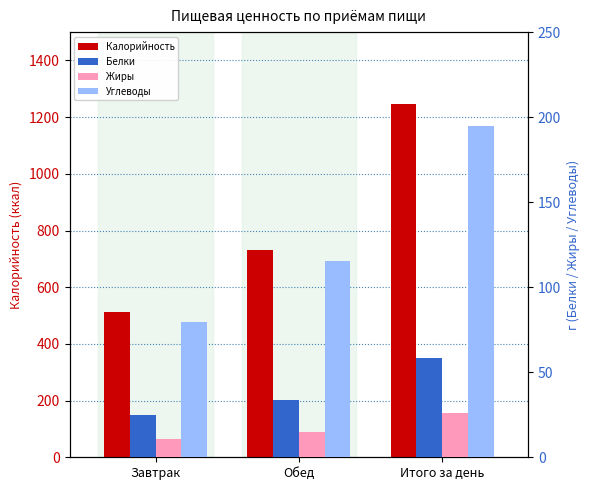

Between Обед and Итого за день, which series saw the biggest shift?

Калорийность